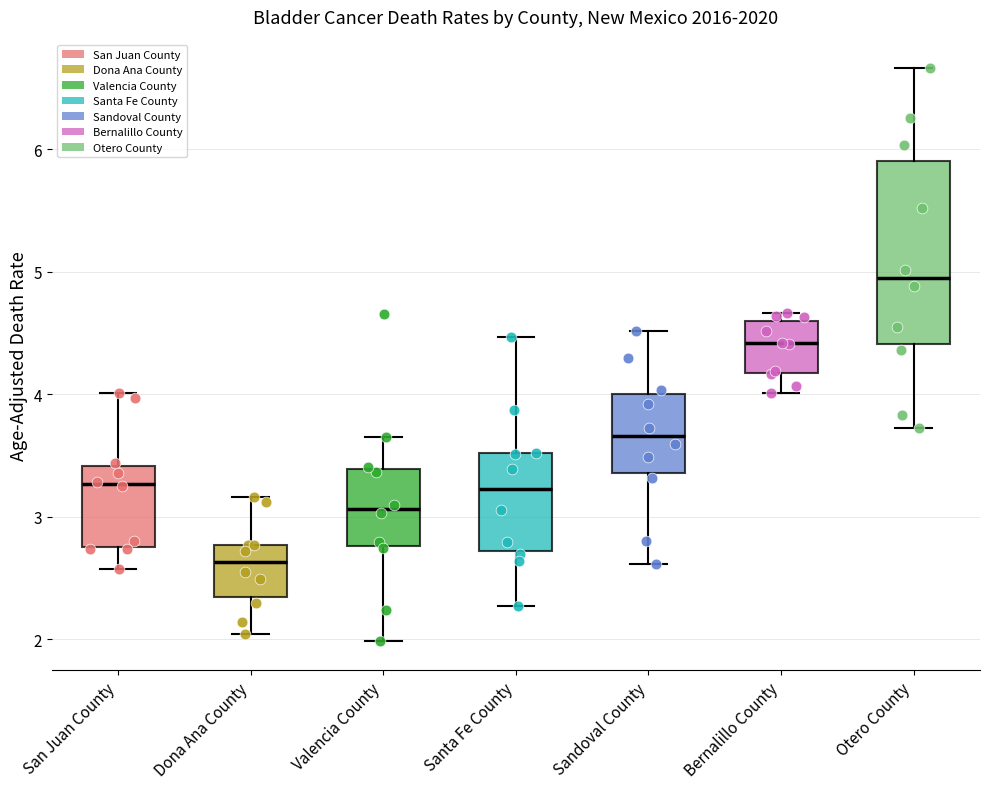

Where is the lower edge of the box for Dona Ana County on the y-axis? The values are not printed on the chart, so give them approximately, as read against the axis.

2.3